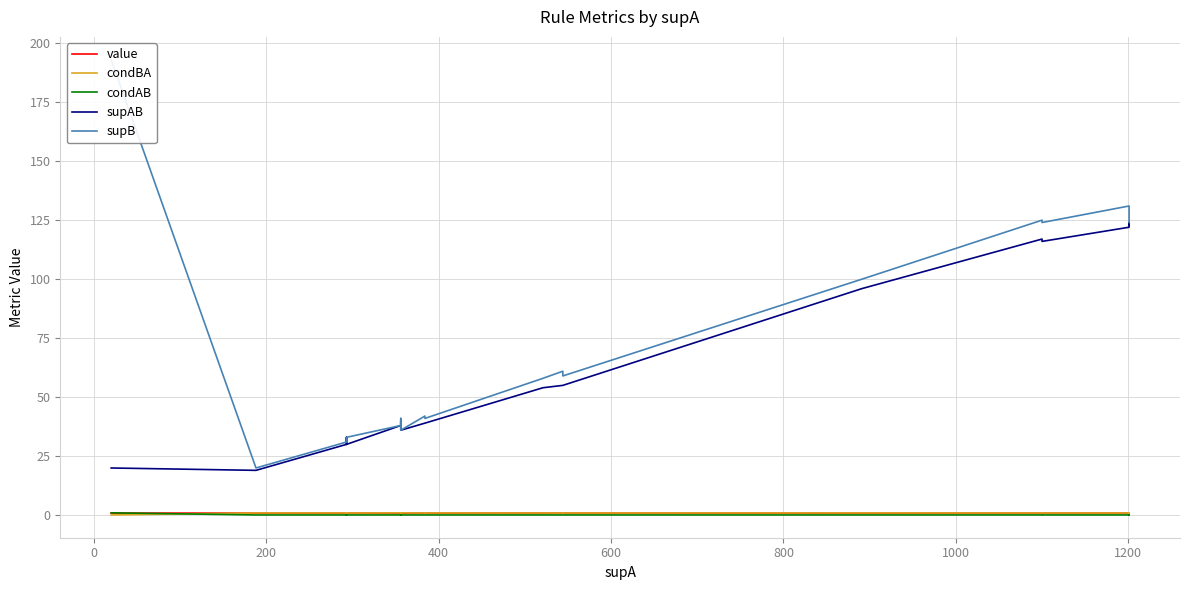

Which series has the largest total across all categories?

supB